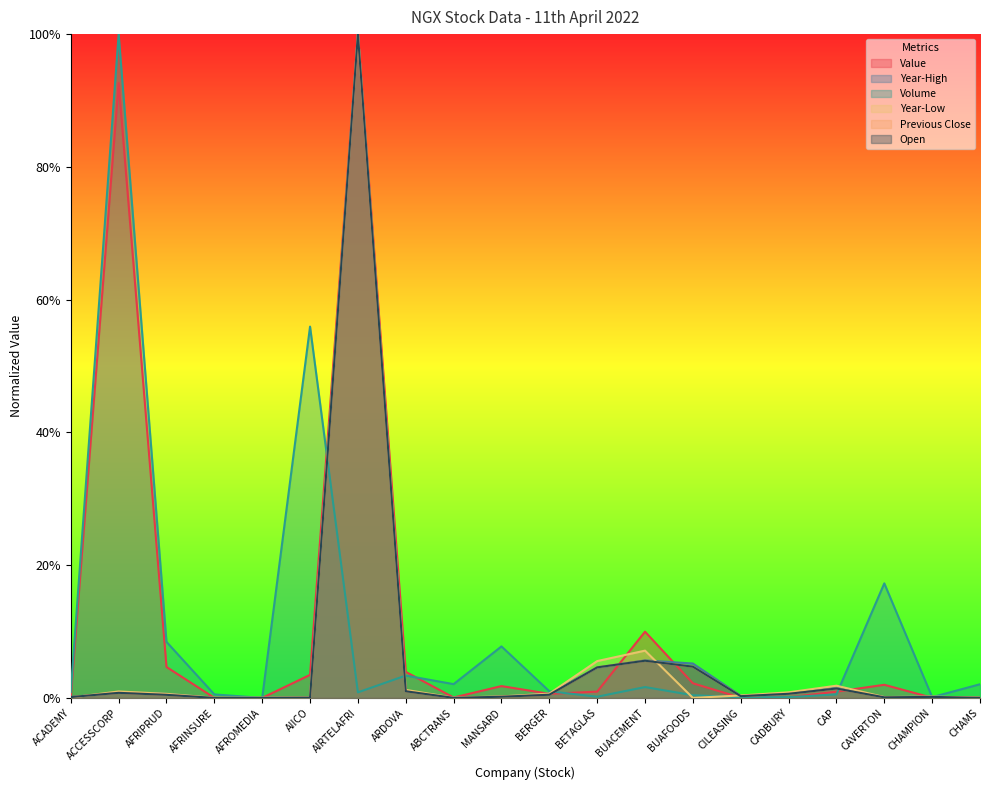

Where do Open and Volume first cross each other?

AIICO and AIRTELAFRI